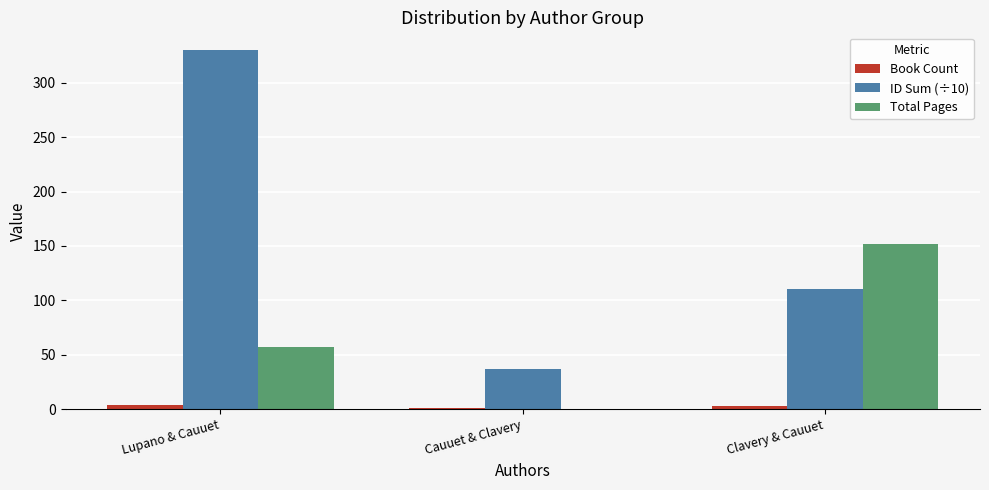

What is the sum of all ID Sum (÷10) values?

477.3